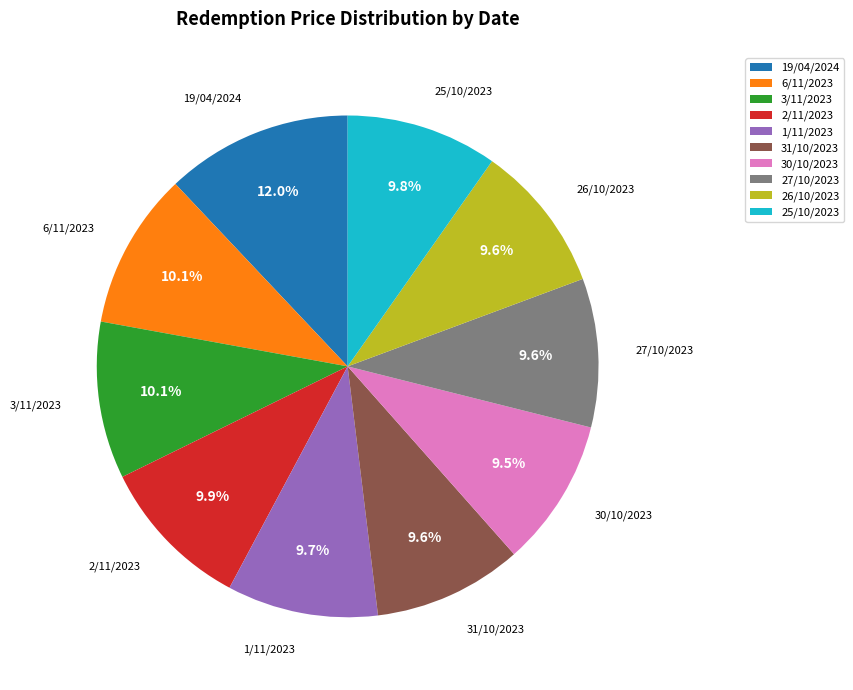

How many slices are in this pie chart?

10